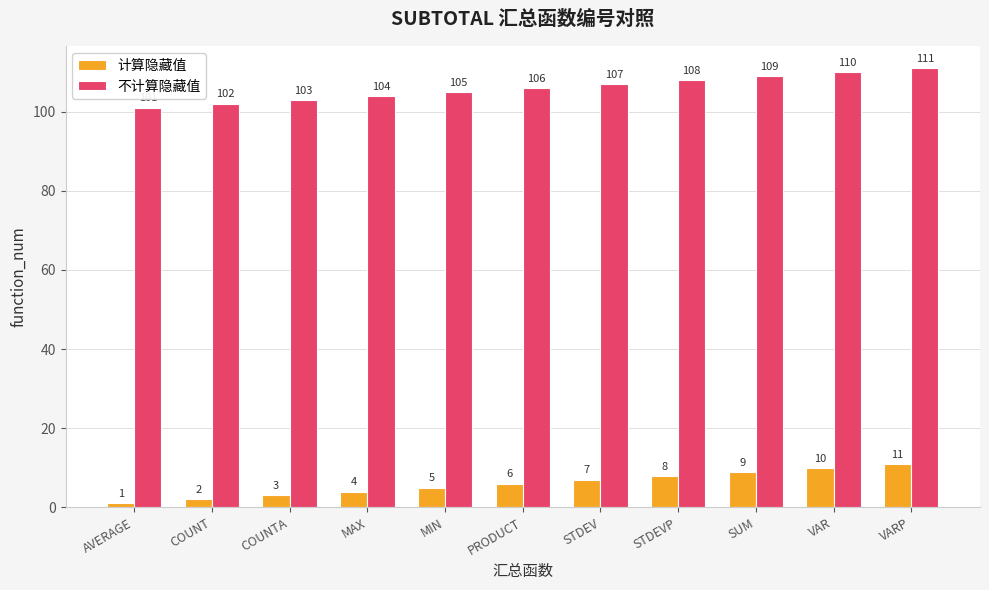

Reading right to left, what are all the values shown in this chart?

计算隐藏值: VARP=11	VAR=10	SUM=9	STDEVP=8	STDEV=7	PRODUCT=6	MIN=5	MAX=4	COUNTA=3	COUNT=2	AVERAGE=1
不计算隐藏值: VARP=111	VAR=110	SUM=109	STDEVP=108	STDEV=107	PRODUCT=106	MIN=105	MAX=104	COUNTA=103	COUNT=102	AVERAGE=101